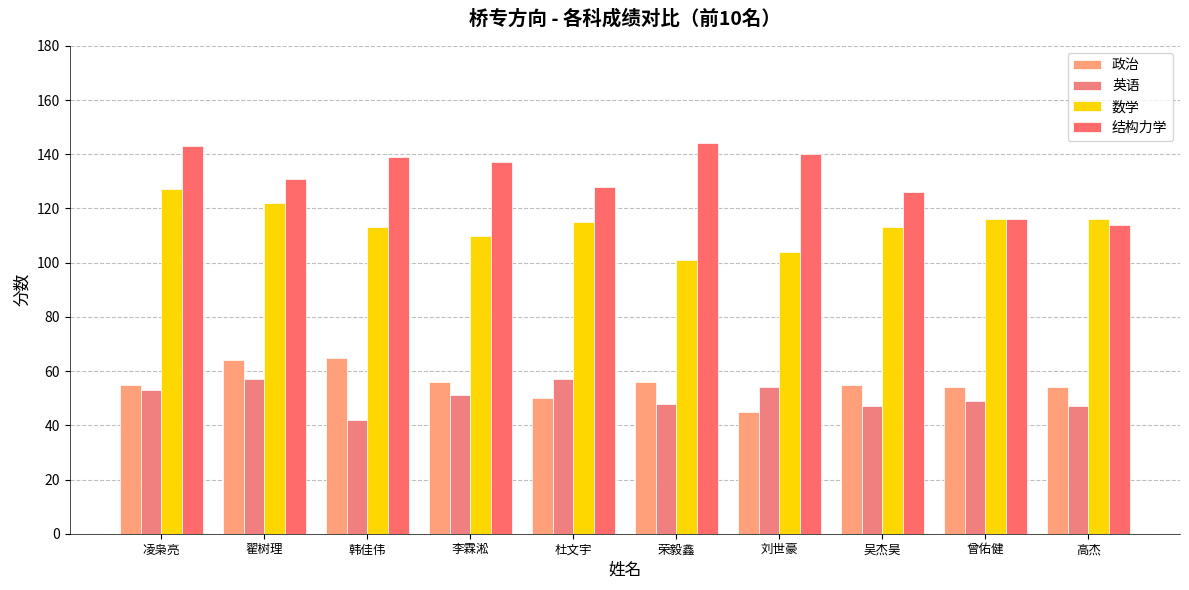

Reading right to left, transcribe all the data shown in this chart.

政治: 高杰=54	曾佑健=54	吴杰昊=55	刘世豪=45	荣毅鑫=56	杜文宇=50	李霖淞=56	韩佳伟=65	翟树理=64	凌枭亮=55
英语: 高杰=47	曾佑健=49	吴杰昊=47	刘世豪=54	荣毅鑫=48	杜文宇=57	李霖淞=51	韩佳伟=42	翟树理=57	凌枭亮=53
数学: 高杰=116	曾佑健=116	吴杰昊=113	刘世豪=104	荣毅鑫=101	杜文宇=115	李霖淞=110	韩佳伟=113	翟树理=122	凌枭亮=127
结构力学: 高杰=114	曾佑健=116	吴杰昊=126	刘世豪=140	荣毅鑫=144	杜文宇=128	李霖淞=137	韩佳伟=139	翟树理=131	凌枭亮=143